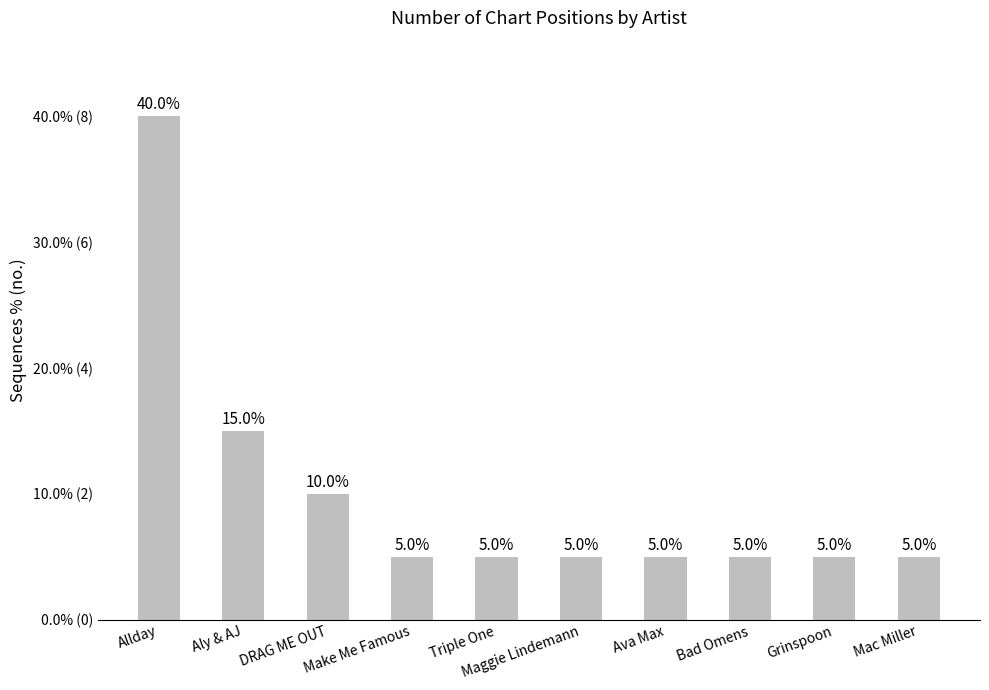

How many distinct data groups are displayed?

1